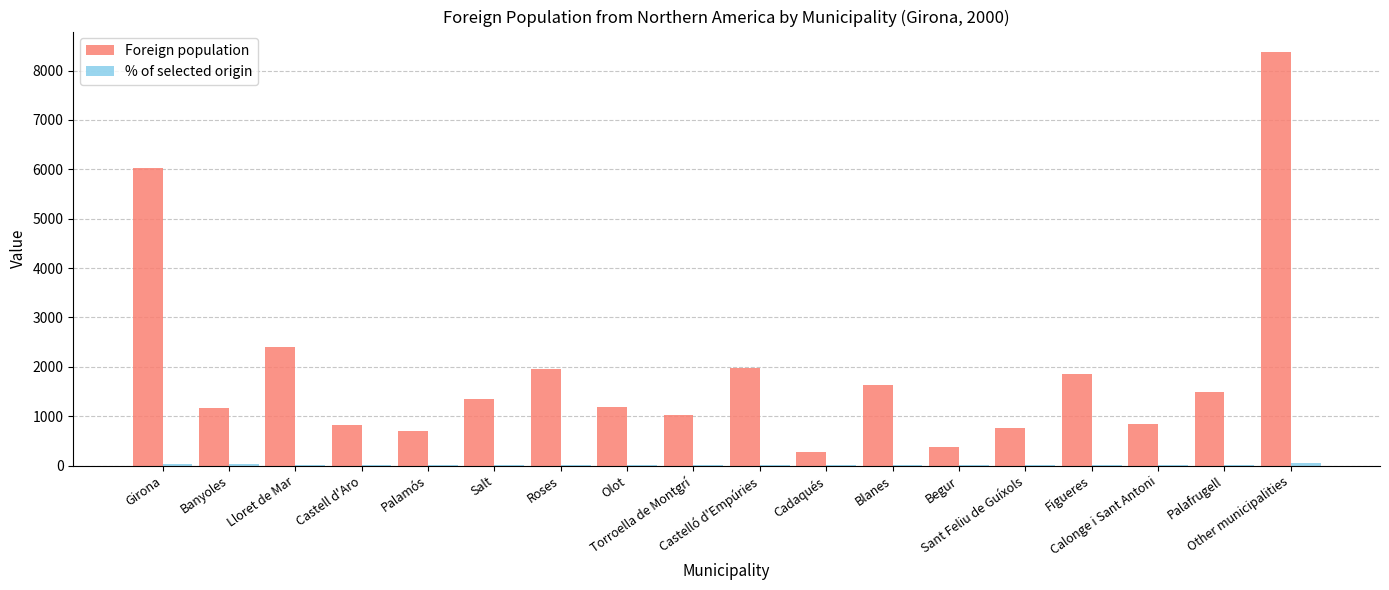

Where is Foreign population nearest to the value 4320?

Girona